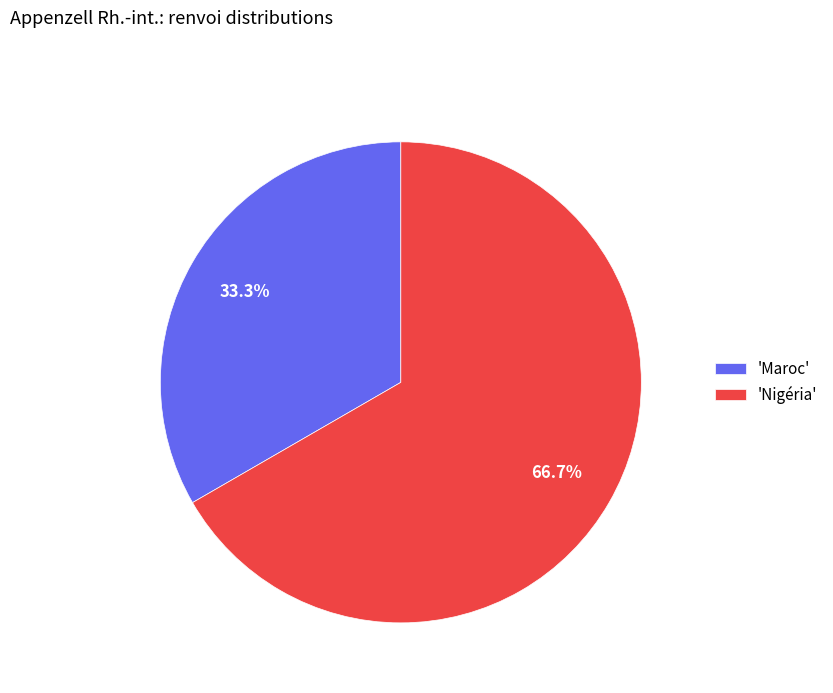

To the nearest percent, what is the average slice percentage?

50%